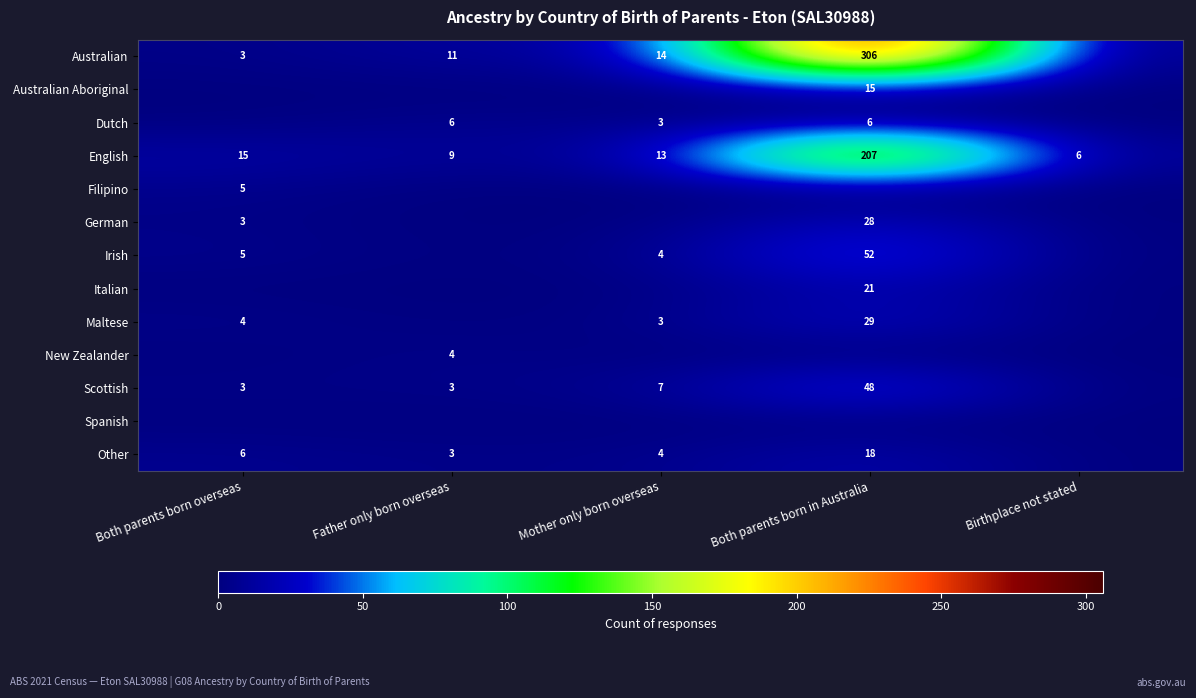

True or false: Australian has a value of 144 at Both parents born in Australia.

False